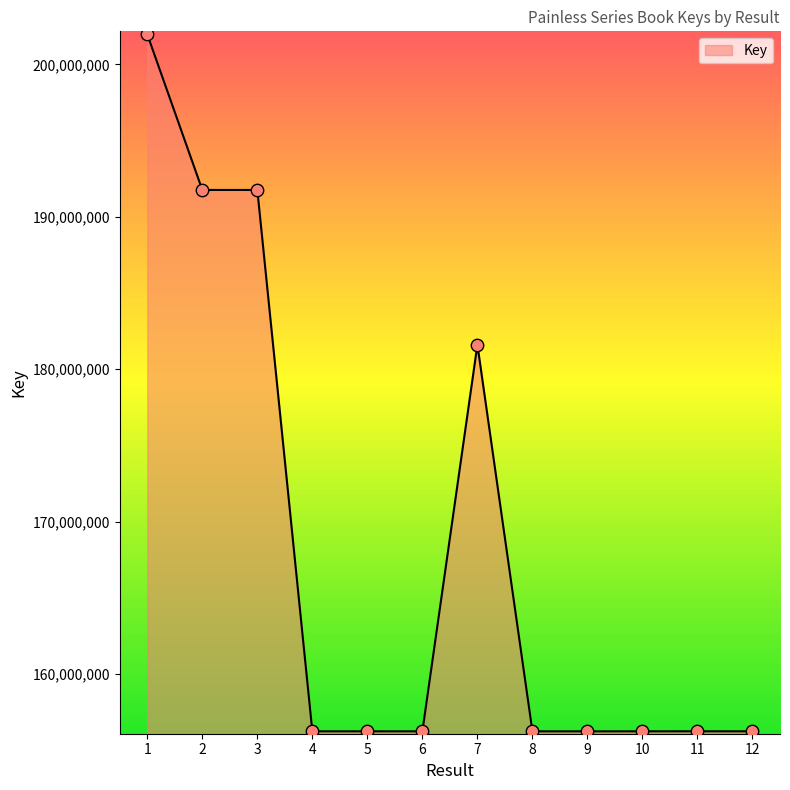

Approximately how many times larger is the value at 8 compared to 10?

1.0